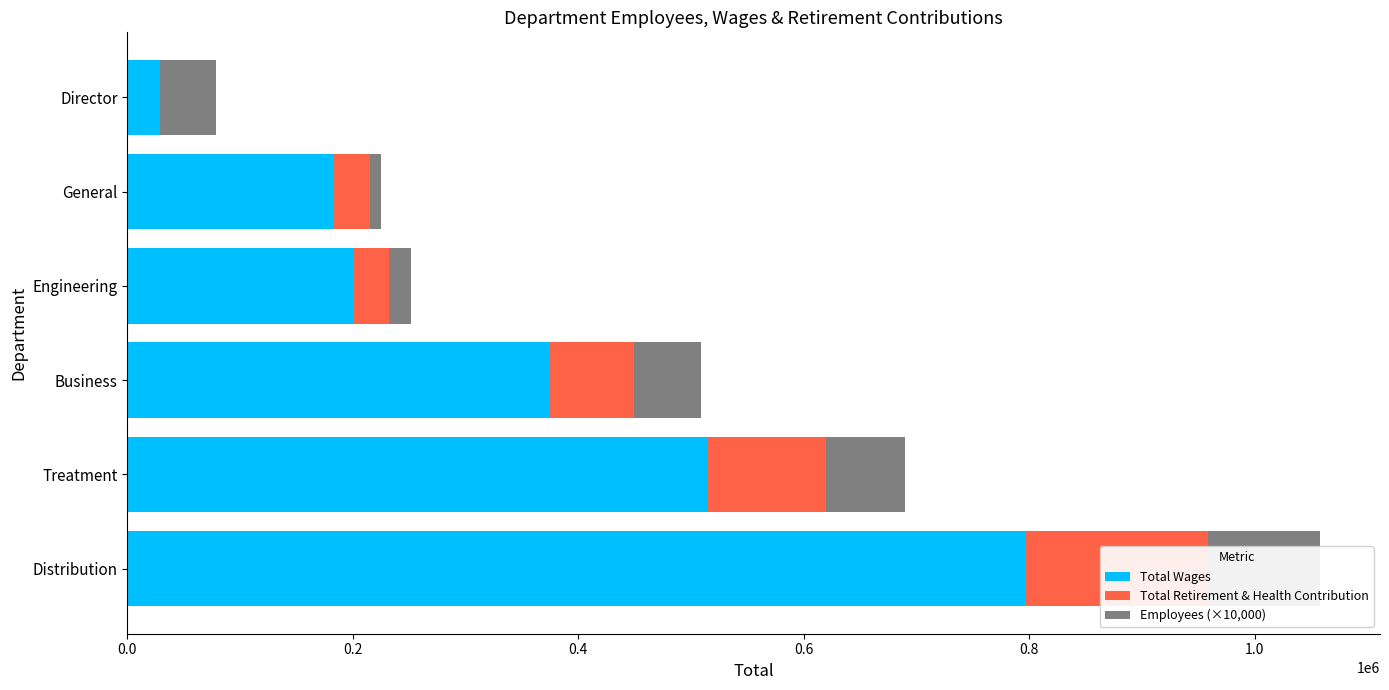

Between Director and Business, which is larger?

Business